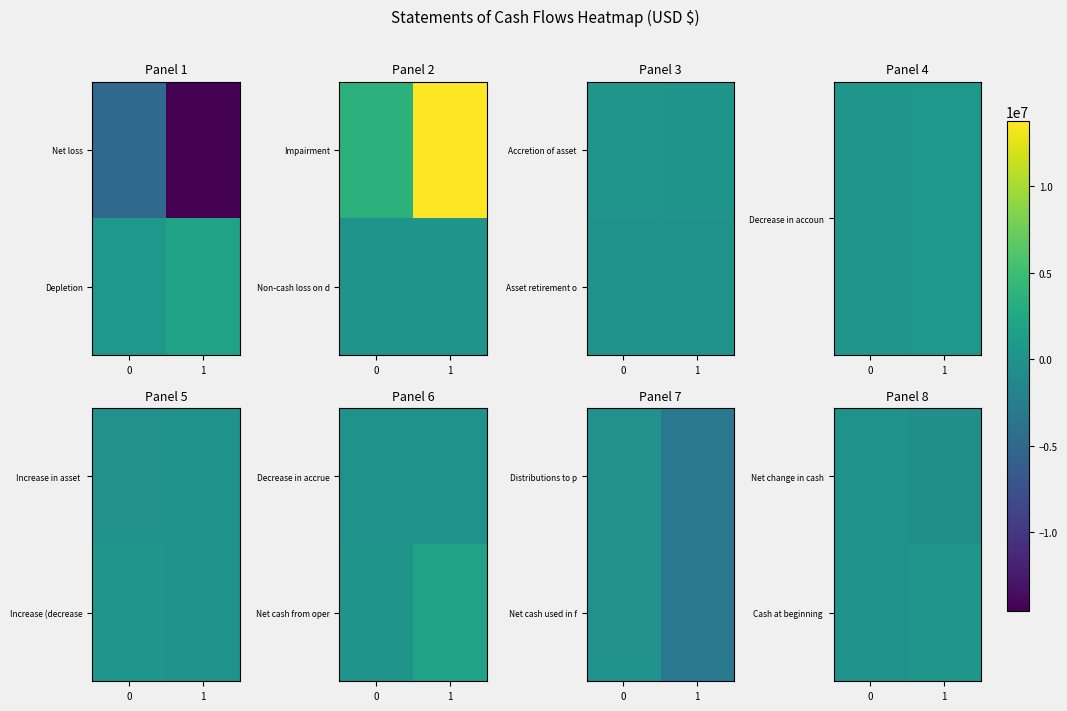

Is it true that Cash at beginning equals 467600 at 1?

True